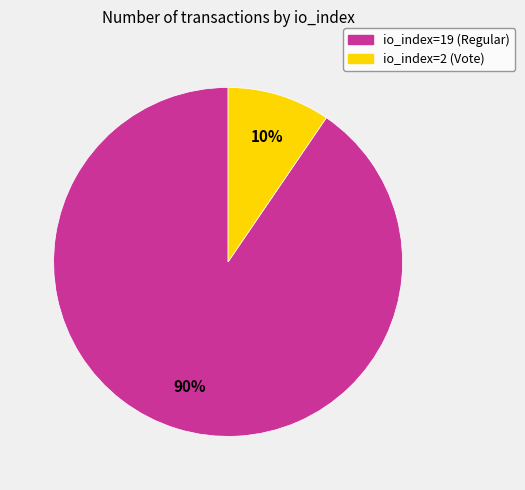

How many segments does this pie chart have?

2